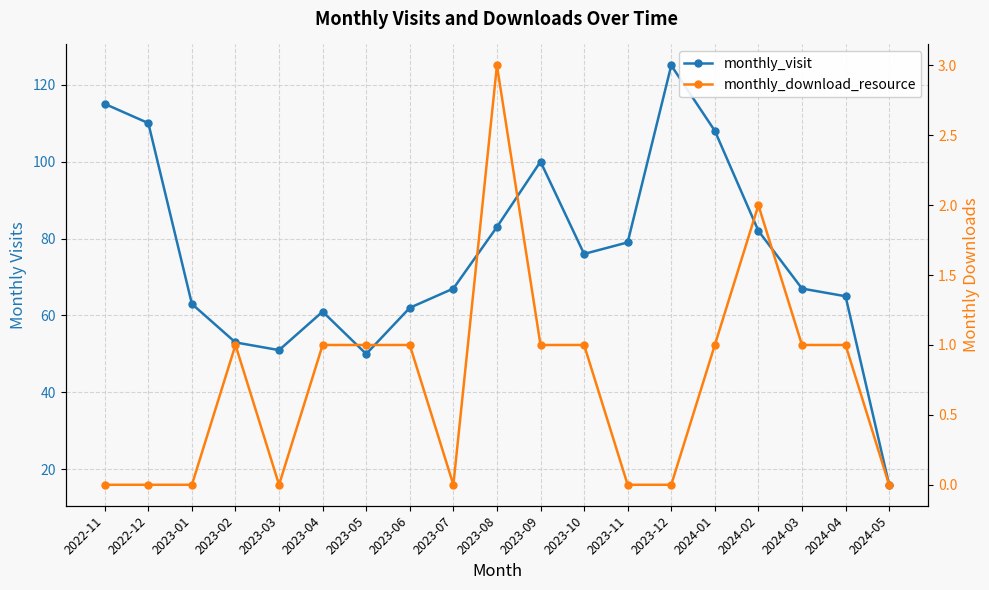

What is the sum of all monthly_download_resource values?

14